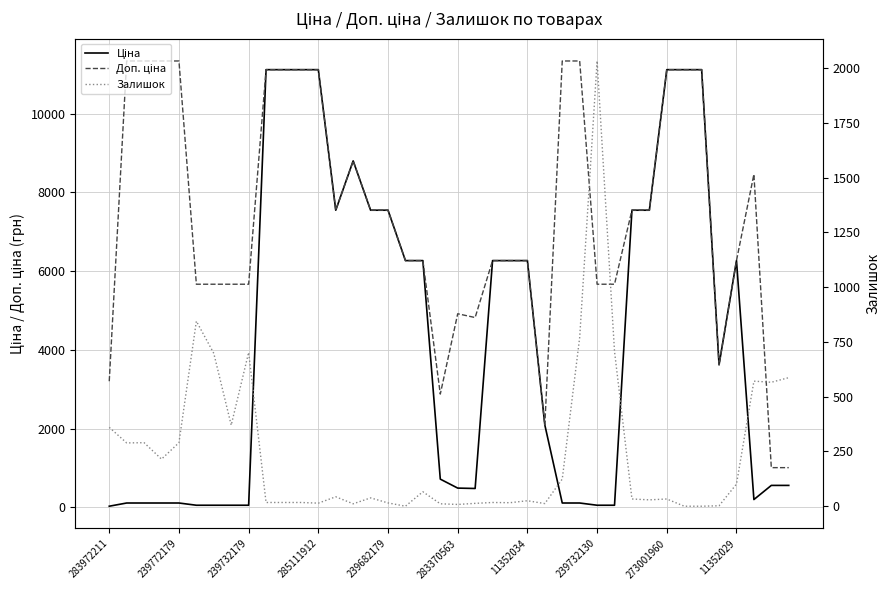

The Доп. ціна series shows 11802.9 at 31. True or false?

False